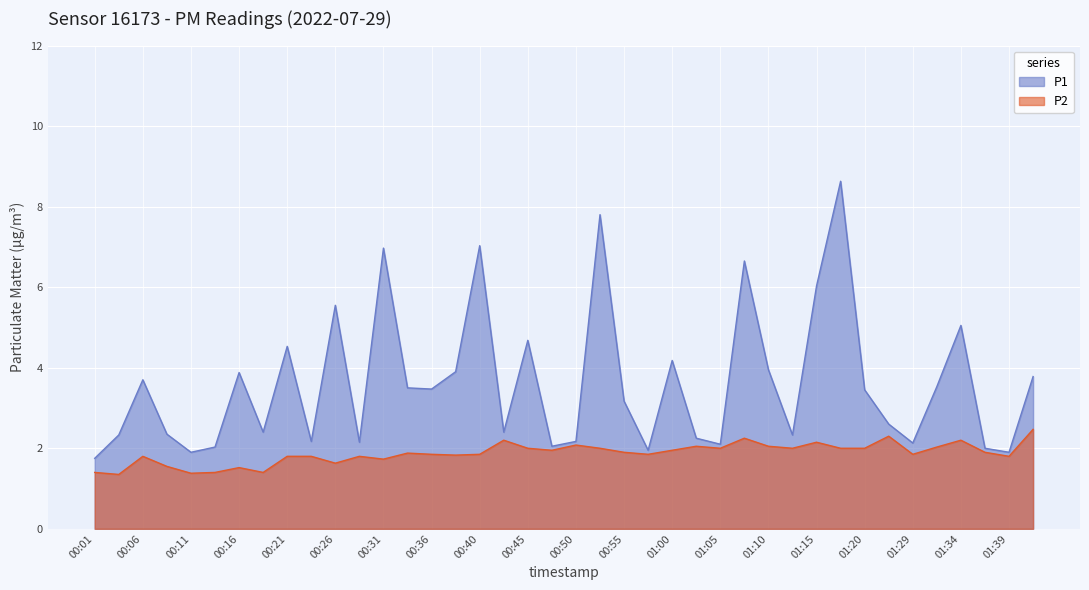

What position from the right is 01:17?

9